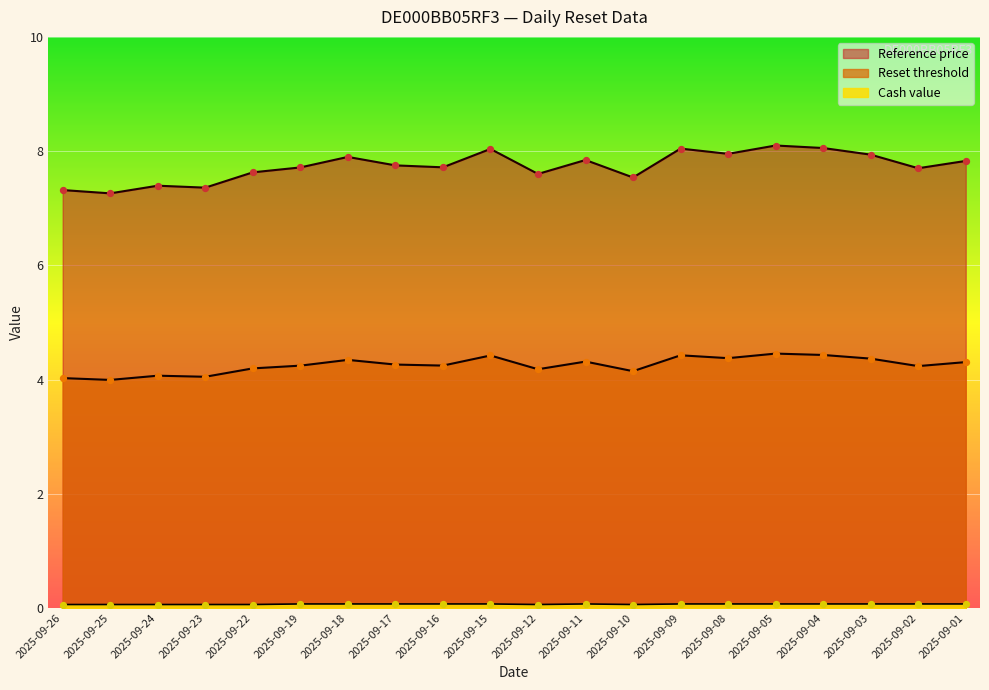

At which category is the sum across all series the highest?

2025-09-05